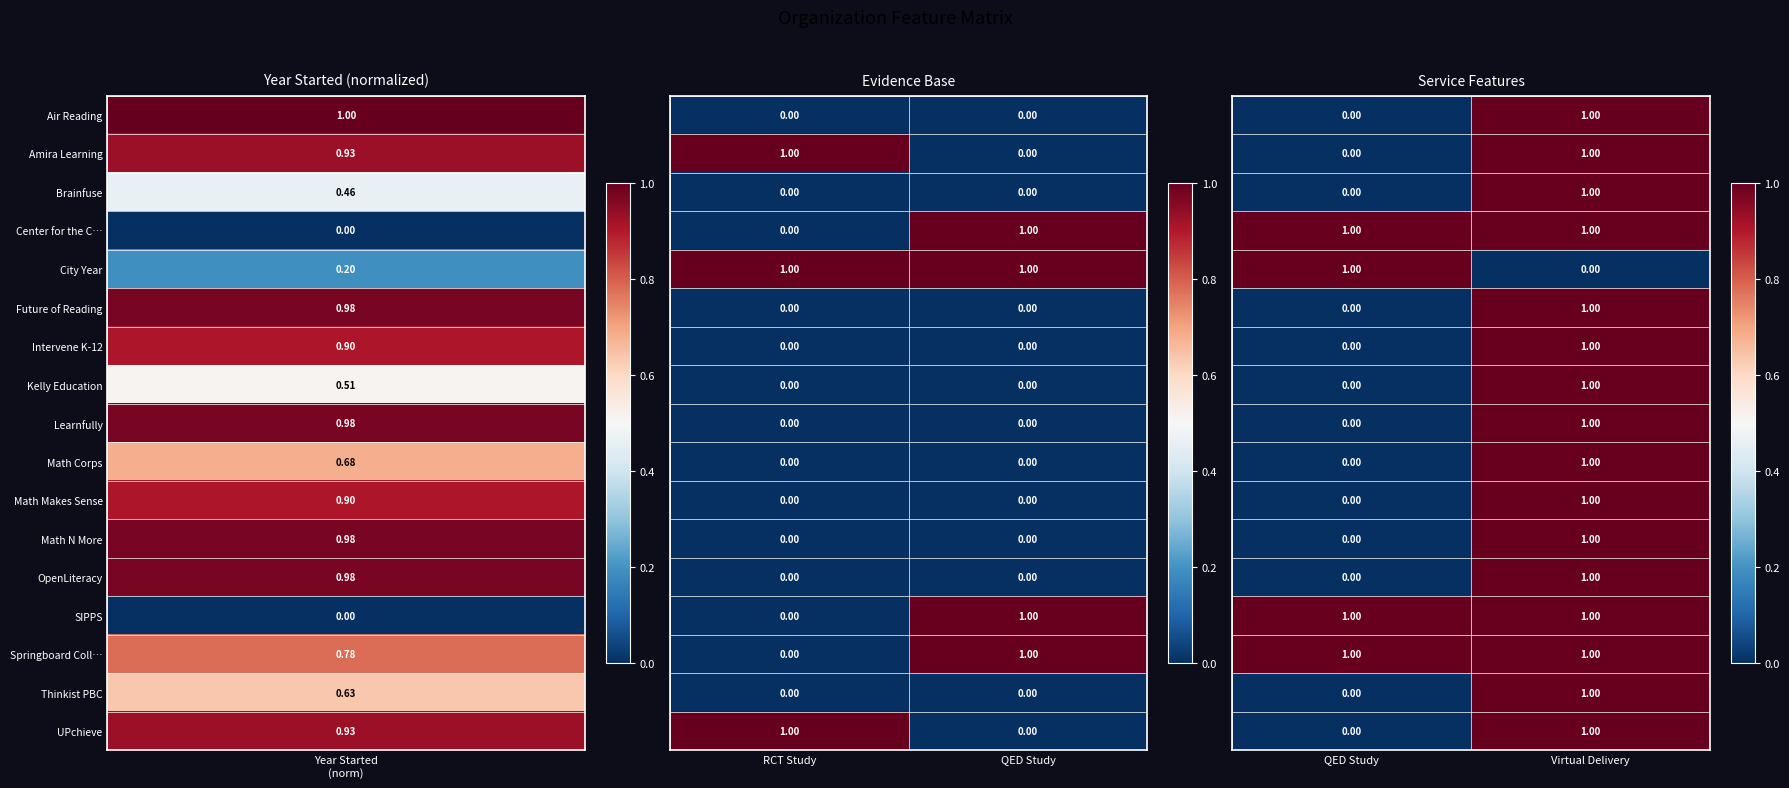

Count the number of categories in the chart.

2